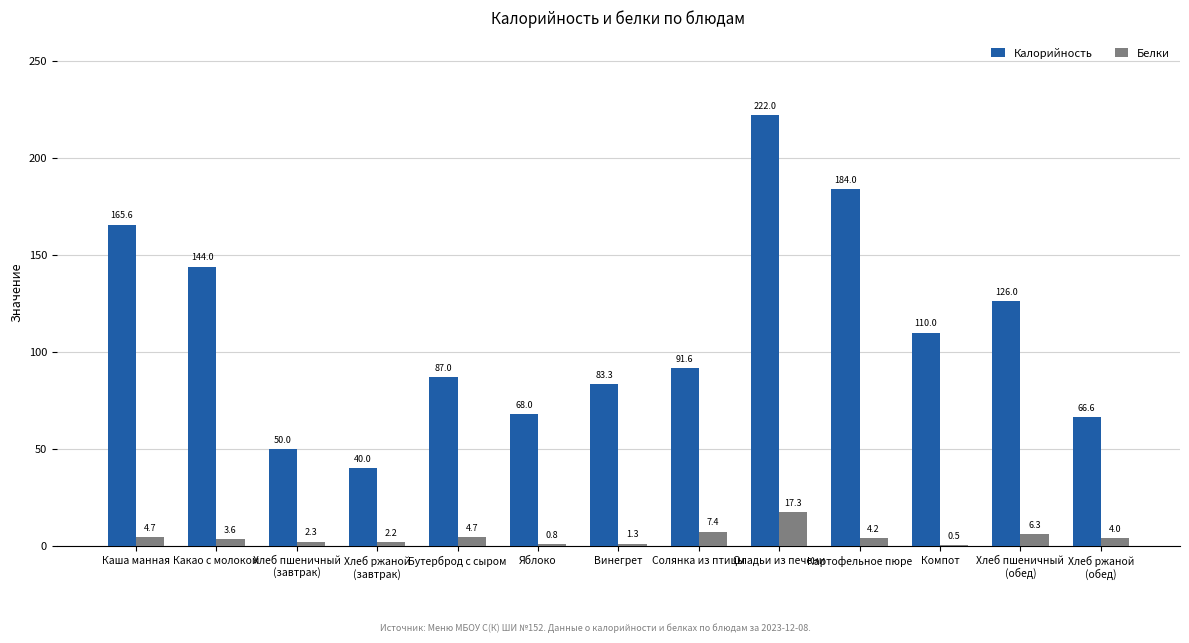

What is the sum of the Калорийность values at Картофельное пюре and Винегрет?

267.3